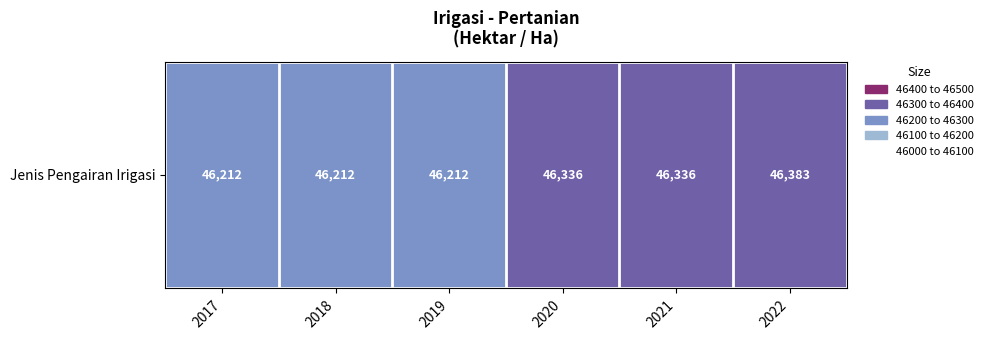

At which category does the chart reach its peak across all series?

2022